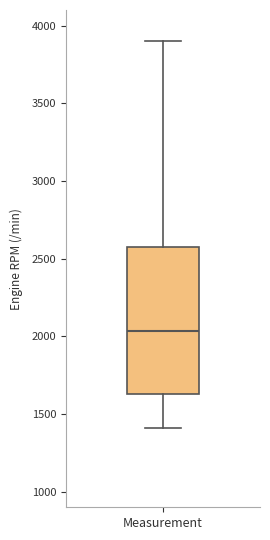

Transcribe this box plot: give where the median line is, the range the box spans, and where the two whiskers end, as read against the y-axis. The values are not printed on the chart, so give them approximately, as read against the axis.

median 2050, box 1650 to 2550, whiskers 1400 to 3900